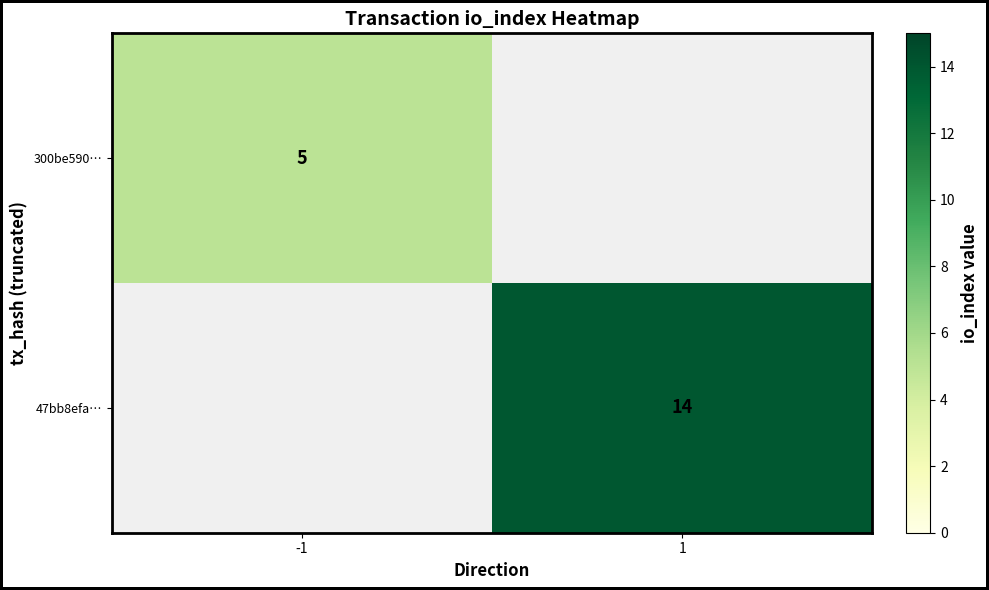

The 300be590… series shows 8 at -1. True or false?

False